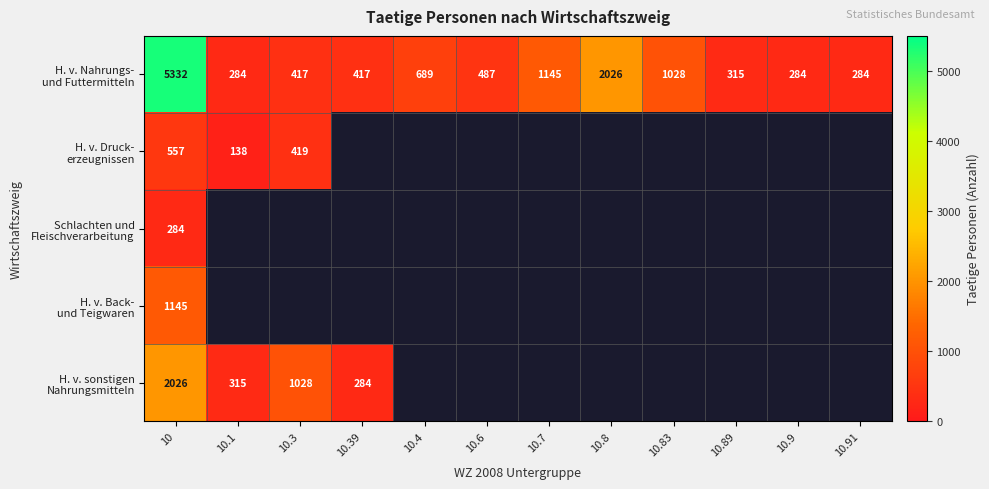

What is the difference between the highest and lowest values at 10?

5048